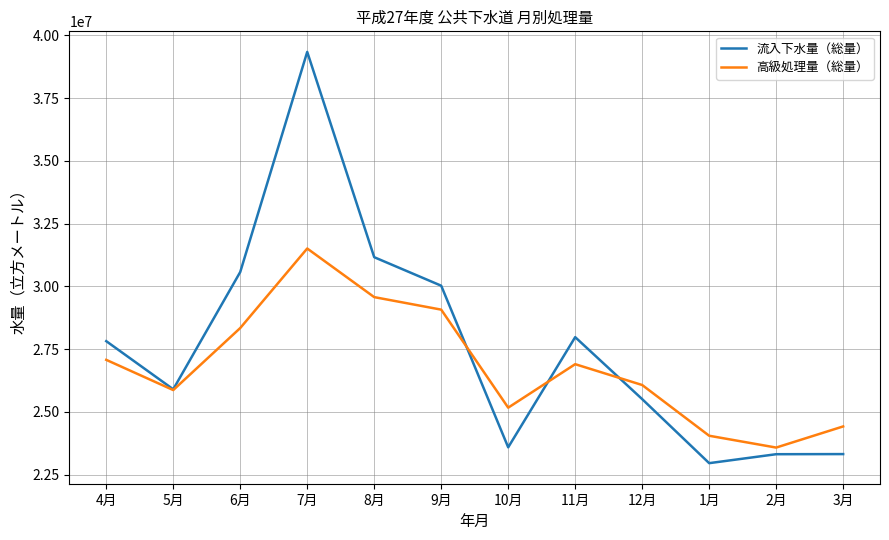

Between 4月 and 12月, which series saw the biggest shift?

流入下水量（総量）